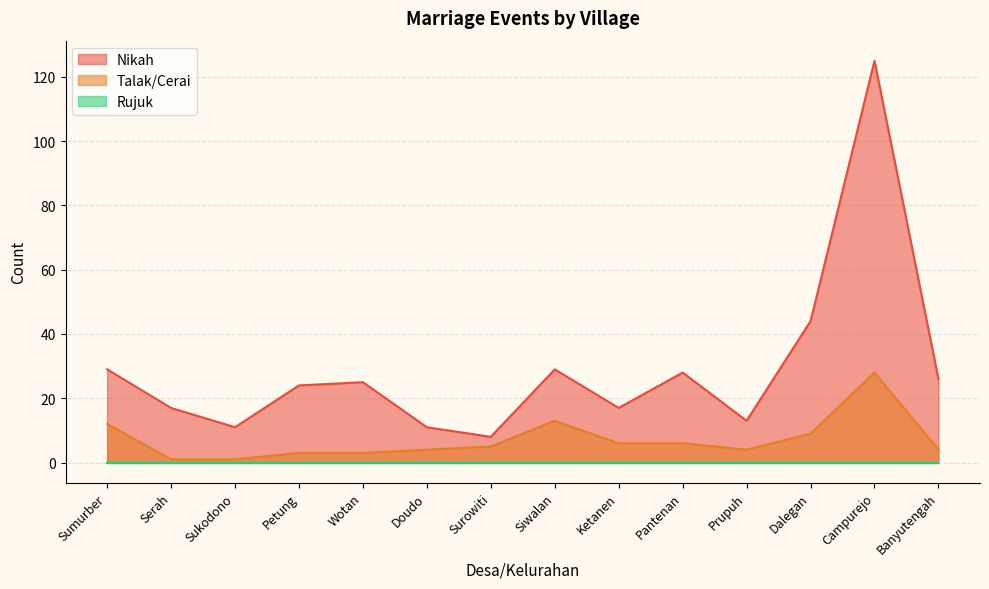

Reading left to right, extract all data points from this chart.

Nikah: 29	17	11	24	25	11	8	29	17	28	13	44	125	26
Talak/Cerai: 12	1	1	3	3	4	5	13	6	6	4	9	28	4